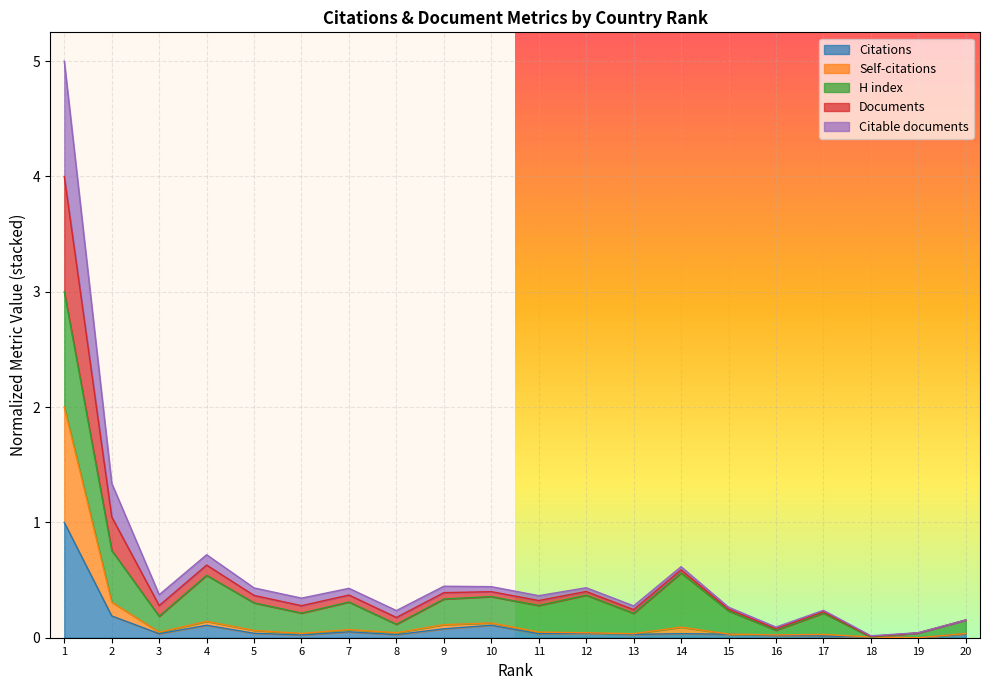

True or false: Self-citations and Citable documents cross at least once.

False